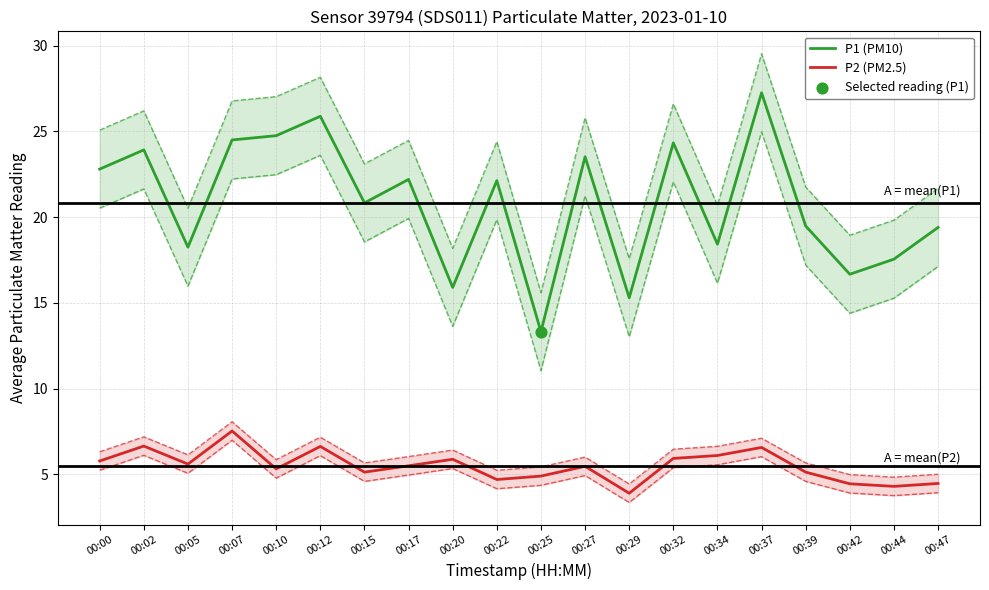

At which category is the sum across all series the highest?

00:37